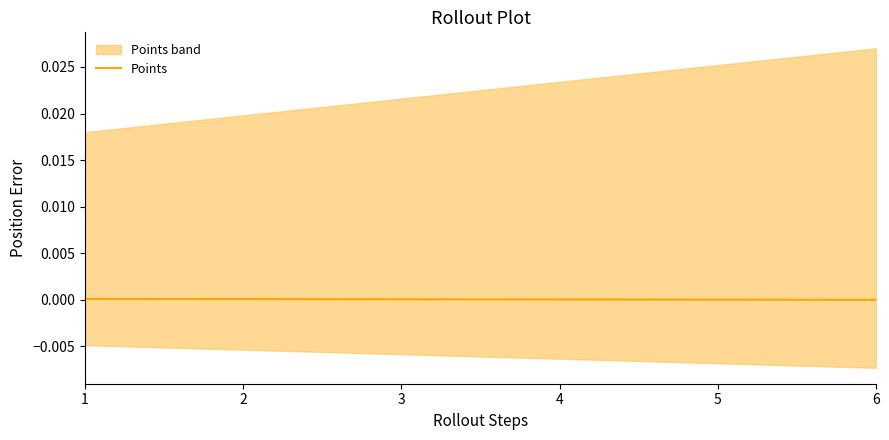

Reading left to right, extract all data points from this chart.

1=0.0	2=0.0	3=0.0	4=0.0	5=0.0	6=0.0